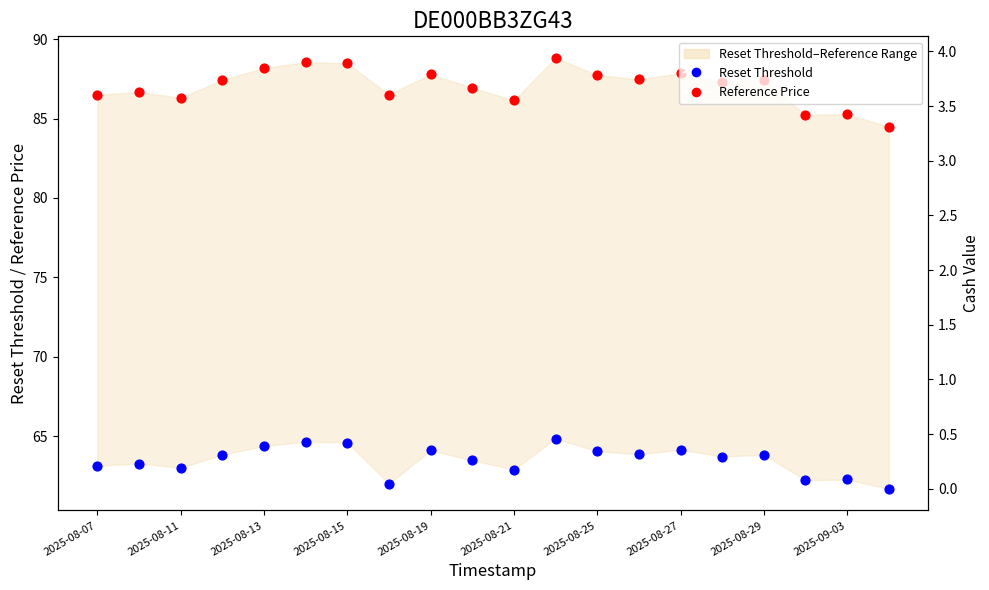

Which series has the widest spread of Y values?

Reference Price